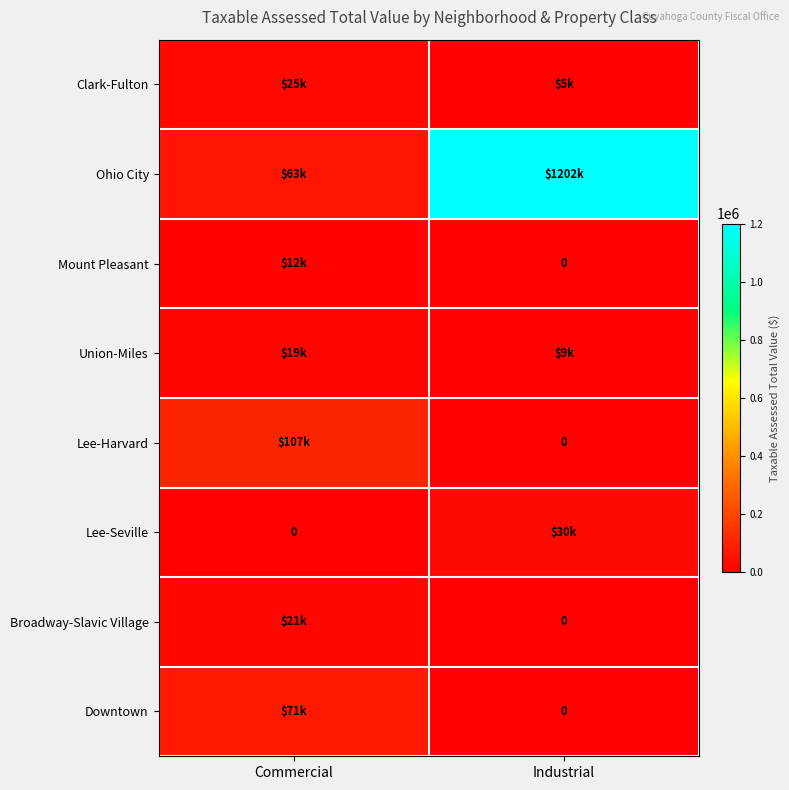

The value of Broadway-Slavic Village at Commercial is 21455. True or false?

True